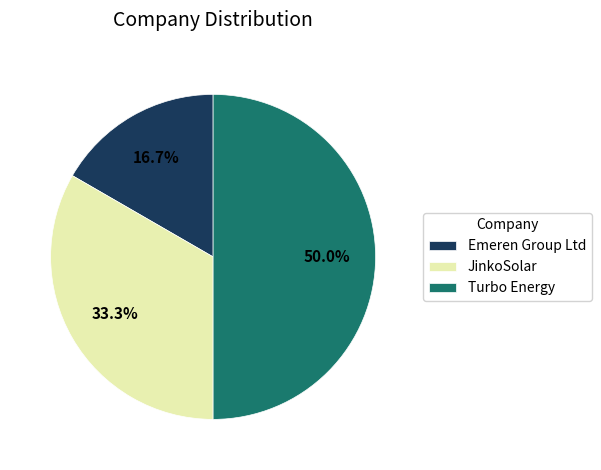

To the nearest percent, what is the average slice percentage?

33%